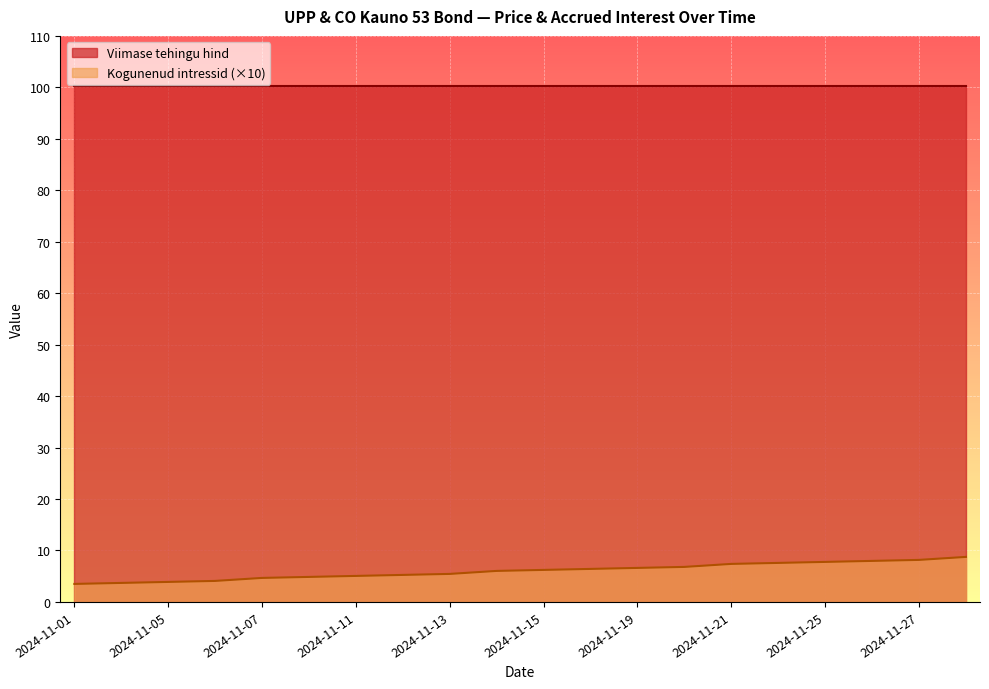

True or false: Kogunenud intressid (×10) has a value of 4.2 at 2024-11-25.

False